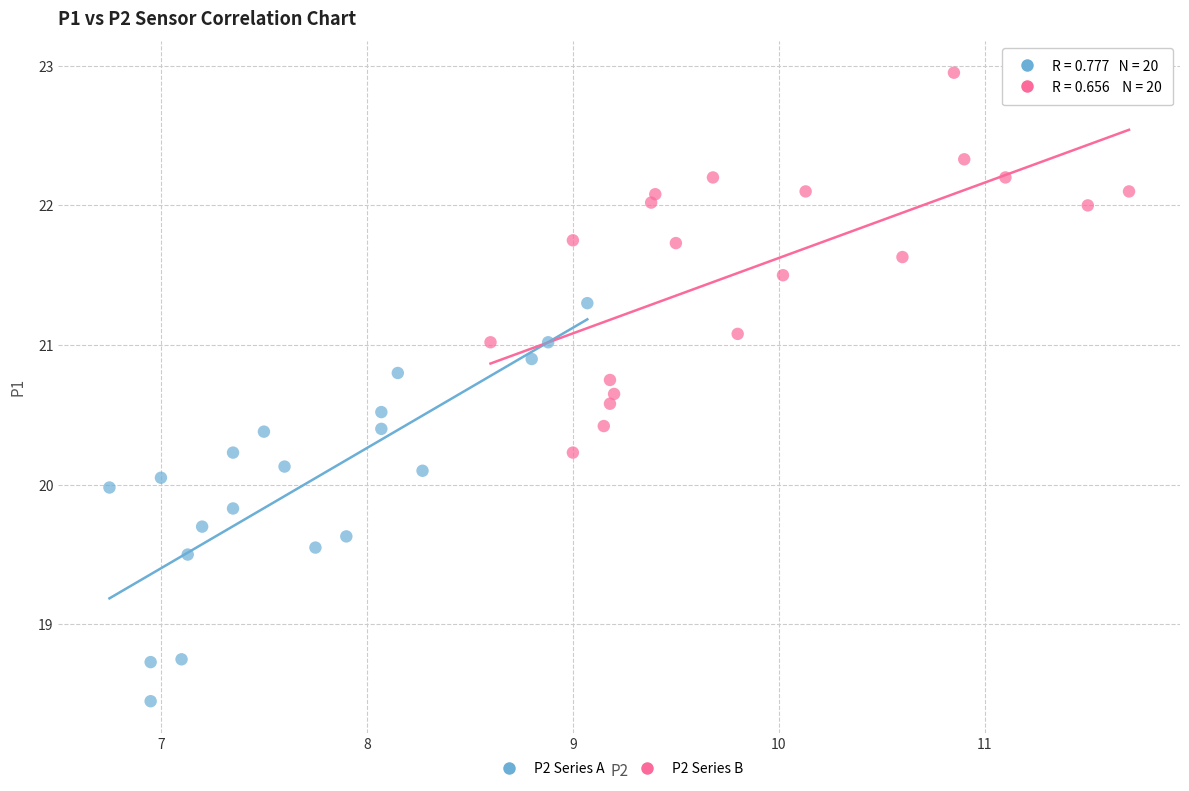

What are all the series names shown in the legend?

P2 Series A, P2 Series B